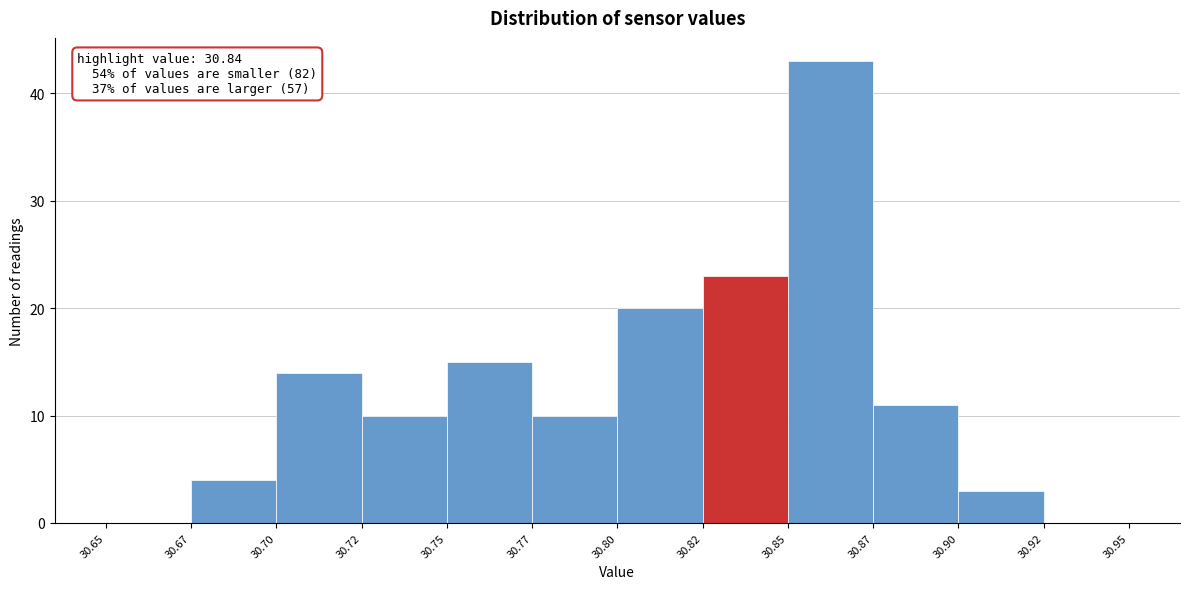

Reading right to left, list all the values displayed in this chart.

30.92=0	30.90=3	30.87=11	30.85=43	30.82=23	30.80=20	30.77=10	30.75=15	30.72=10	30.70=14	30.67=4	30.65=0